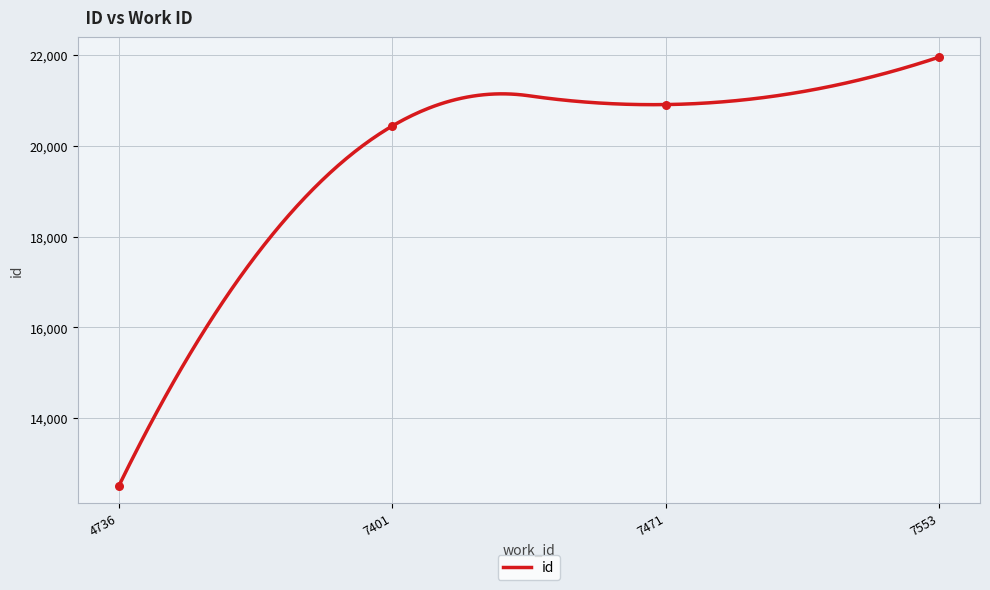

Which has a higher value, 7471 or 7553?

7553